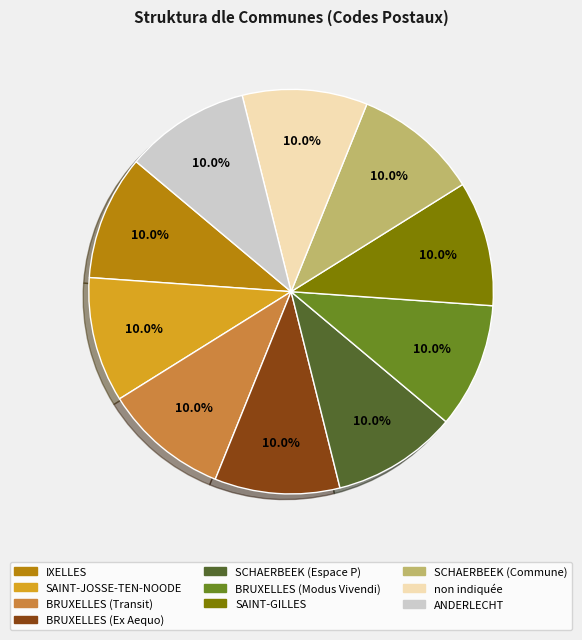

Approximately how many times larger is the value at SCHAERBEEK (Commune) compared to ANDERLECHT?

1.0